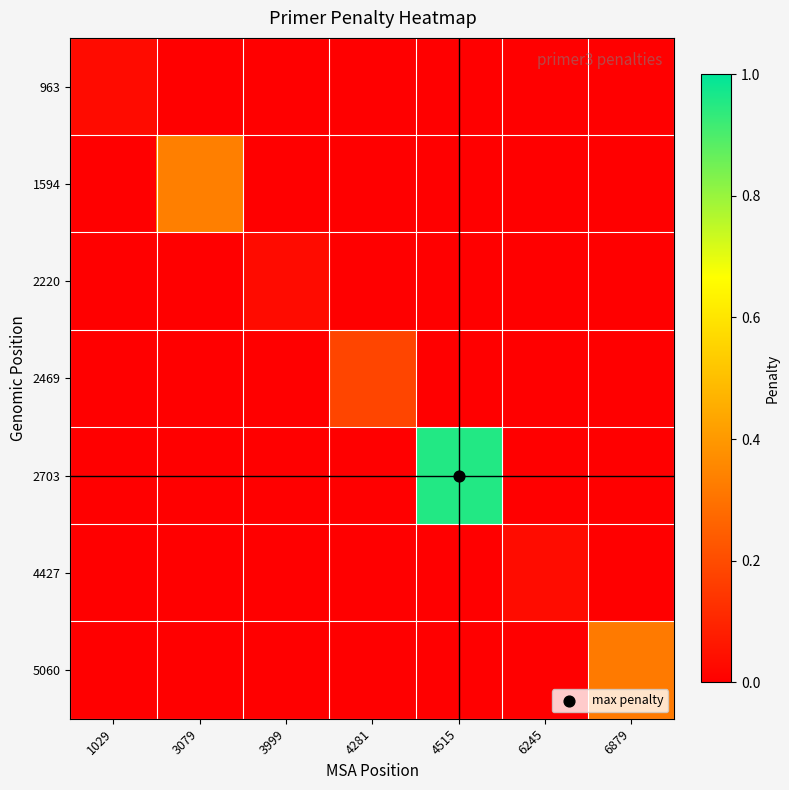

Reading left to right, extract all data points from this chart.

963: 1029=0.0	3079=0.0	3999=0.0	4281=0.0	4515=0.0	6245=0.0	6879=0.0
1594: 1029=0.0	3079=0.3	3999=0.0	4281=0.0	4515=0.0	6245=0.0	6879=0.0
2220: 1029=0.0	3079=0.0	3999=0.0	4281=0.0	4515=0.0	6245=0.0	6879=0.0
2469: 1029=0.0	3079=0.0	3999=0.0	4281=0.2	4515=0.0	6245=0.0	6879=0.0
2703: 1029=0.0	3079=0.0	3999=0.0	4281=0.0	4515=1.0	6245=0.0	6879=0.0
4427: 1029=0.0	3079=0.0	3999=0.0	4281=0.0	4515=0.0	6245=0.0	6879=0.0
5060: 1029=0.0	3079=0.0	3999=0.0	4281=0.0	4515=0.0	6245=0.0	6879=0.3